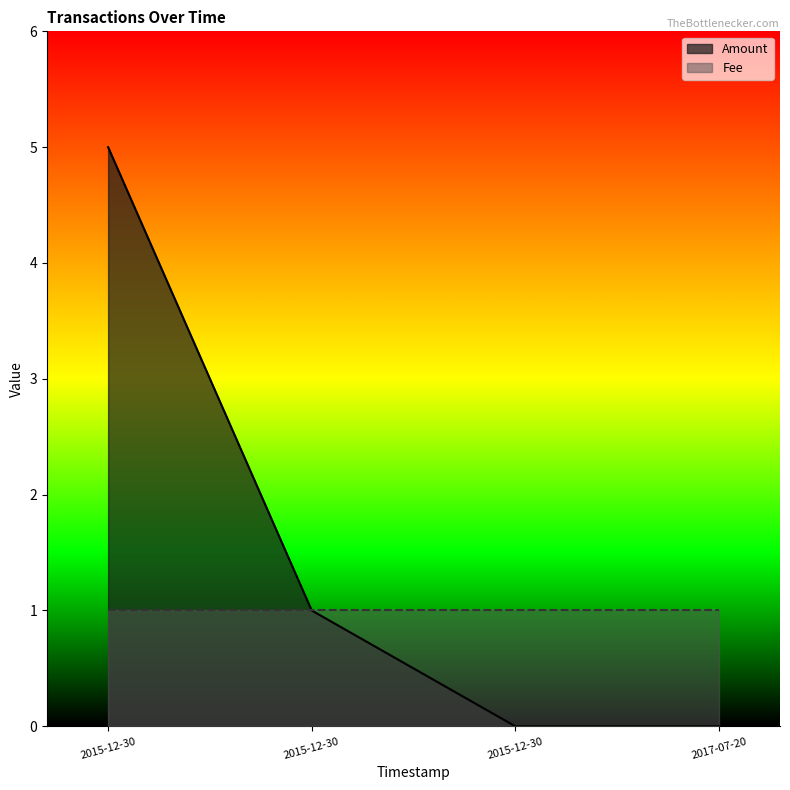

At which category does the chart reach its peak across all series?

2015-12-30 21:07:19